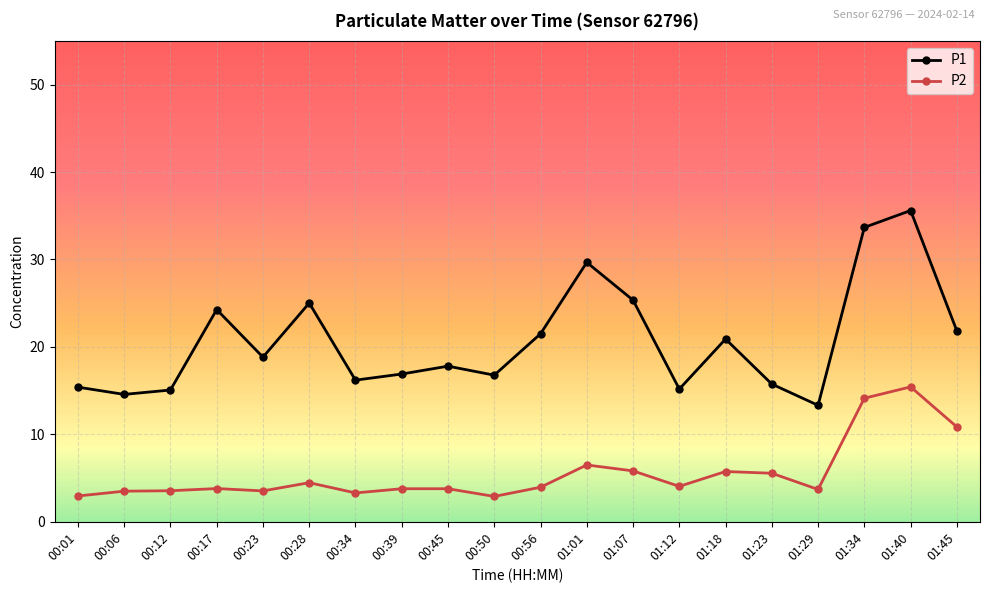

Rank the series by their average value, from lowest to highest.

P2, P1